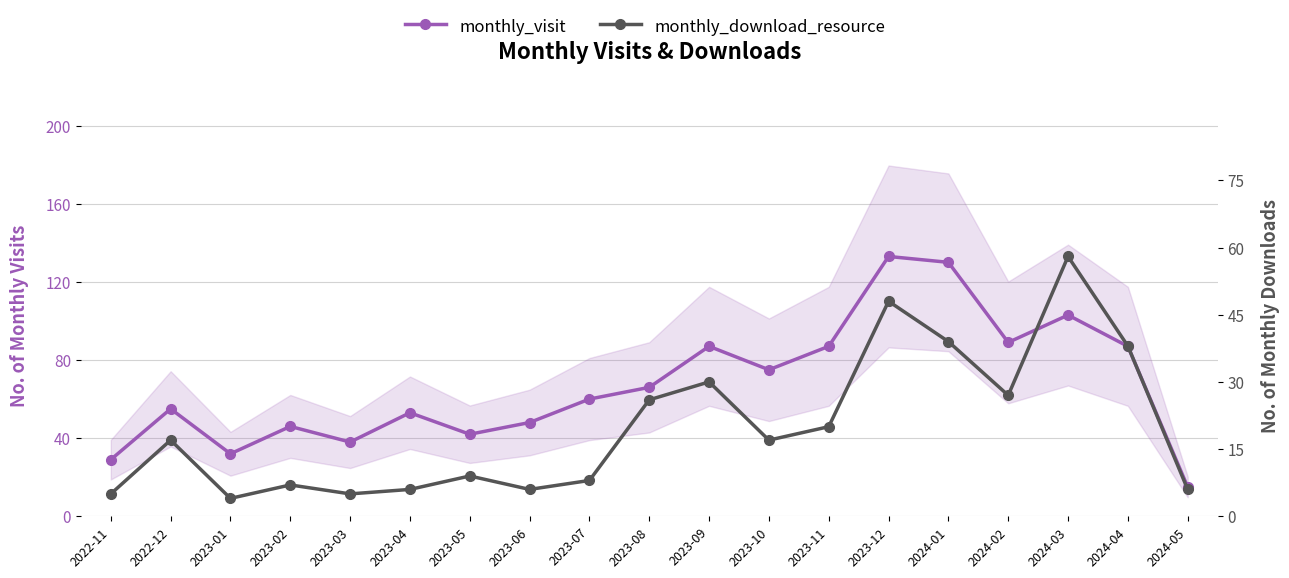

What is the value of the monthly_download_resource point at the 18th from the left?

38